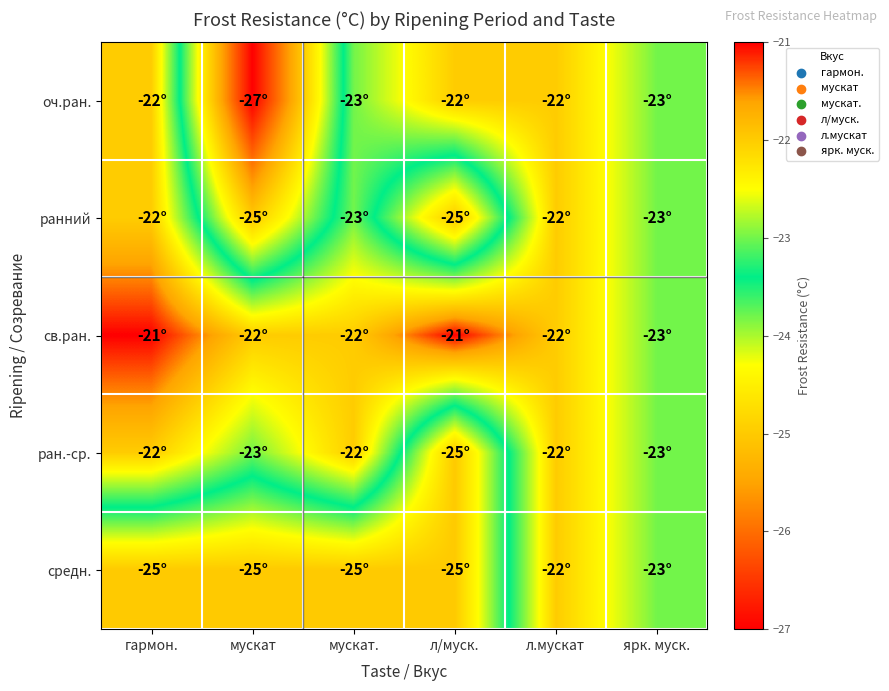

What is the greatest value displayed?

-21